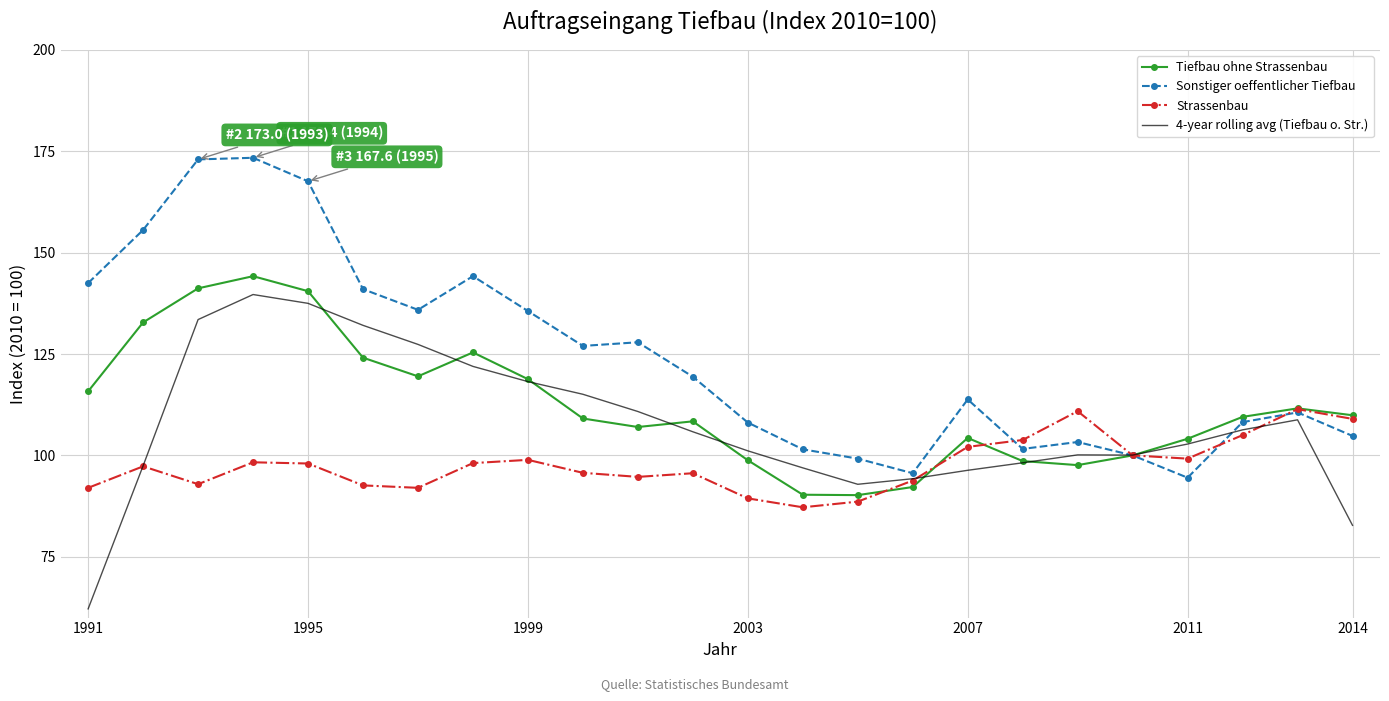

Which series has the largest total across all categories?

Sonstiger oeffentlicher Tiefbau